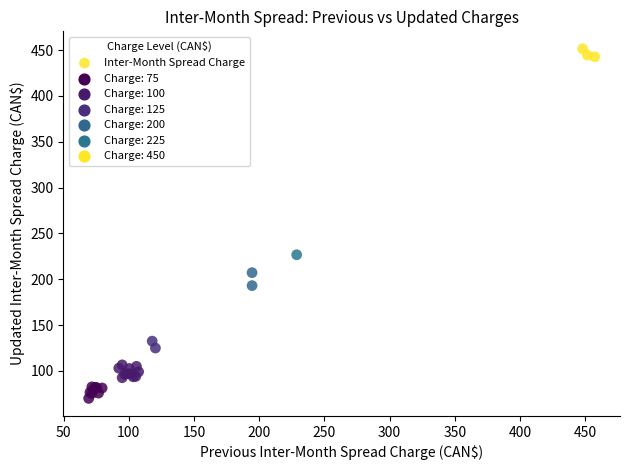

What Y value in the scatter plot is closest to 260?

226.7